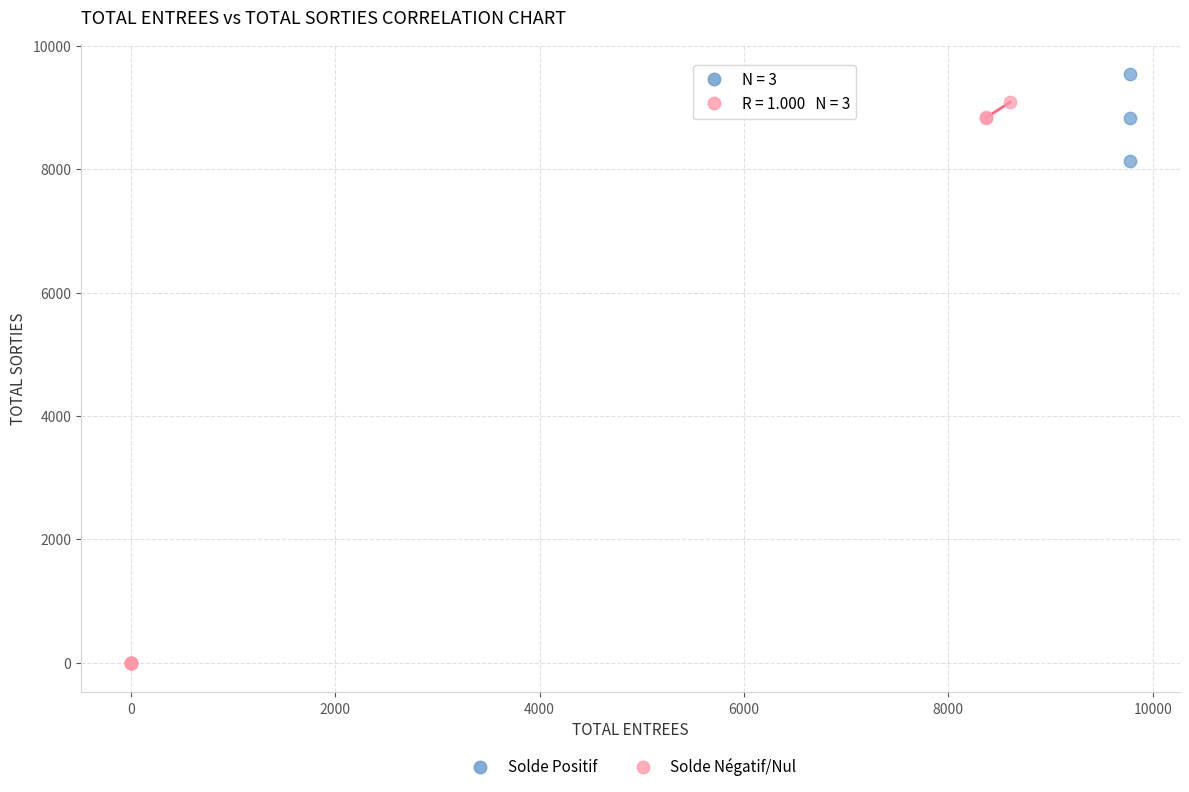

Which series reaches the maximum Y coordinate?

Solde Positif